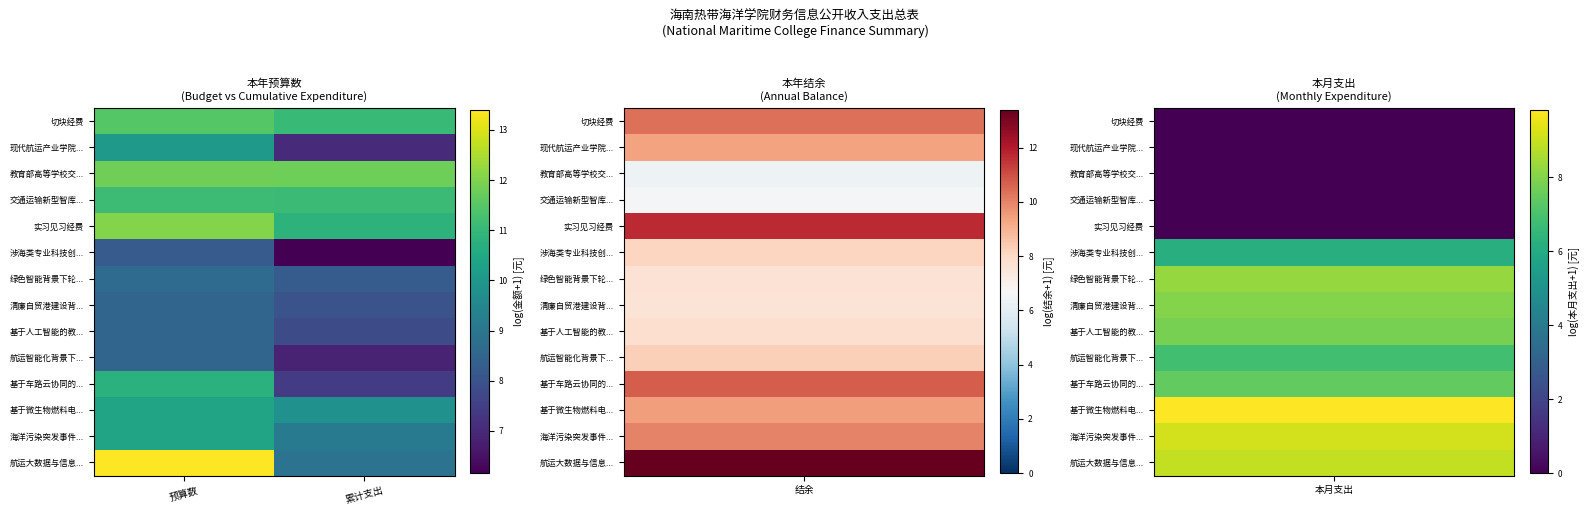

Reading left to right, transcribe all the data shown in this chart.

切块经费: 预算数=11.5	累计支出=11.1
现代航运产业学院...: 预算数=10.0	累计支出=7.1
教育部高等学校交...: 预算数=11.8	累计支出=11.8
交通运输新型智库...: 预算数=11.1	累计支出=11.1
实习见习经费: 预算数=12.0	累计支出=10.8
涉海类专业科技创...: 预算数=8.2	累计支出=6.2
绿色智能背景下轮...: 预算数=8.7	累计支出=8.3
清廉自贸港建设背...: 预算数=8.5	累计支出=8.0
基于人工智能的教...: 预算数=8.5	累计支出=7.8
航运智能化背景下...: 预算数=8.5	累计支出=6.9
基于车路云协同的...: 预算数=10.8	累计支出=7.4
基于微生物燃料电...: 预算数=10.4	累计支出=9.8
海洋污染突发事件...: 预算数=10.4	累计支出=9.2
航运大数据与信息...: 预算数=13.4	累计支出=8.9